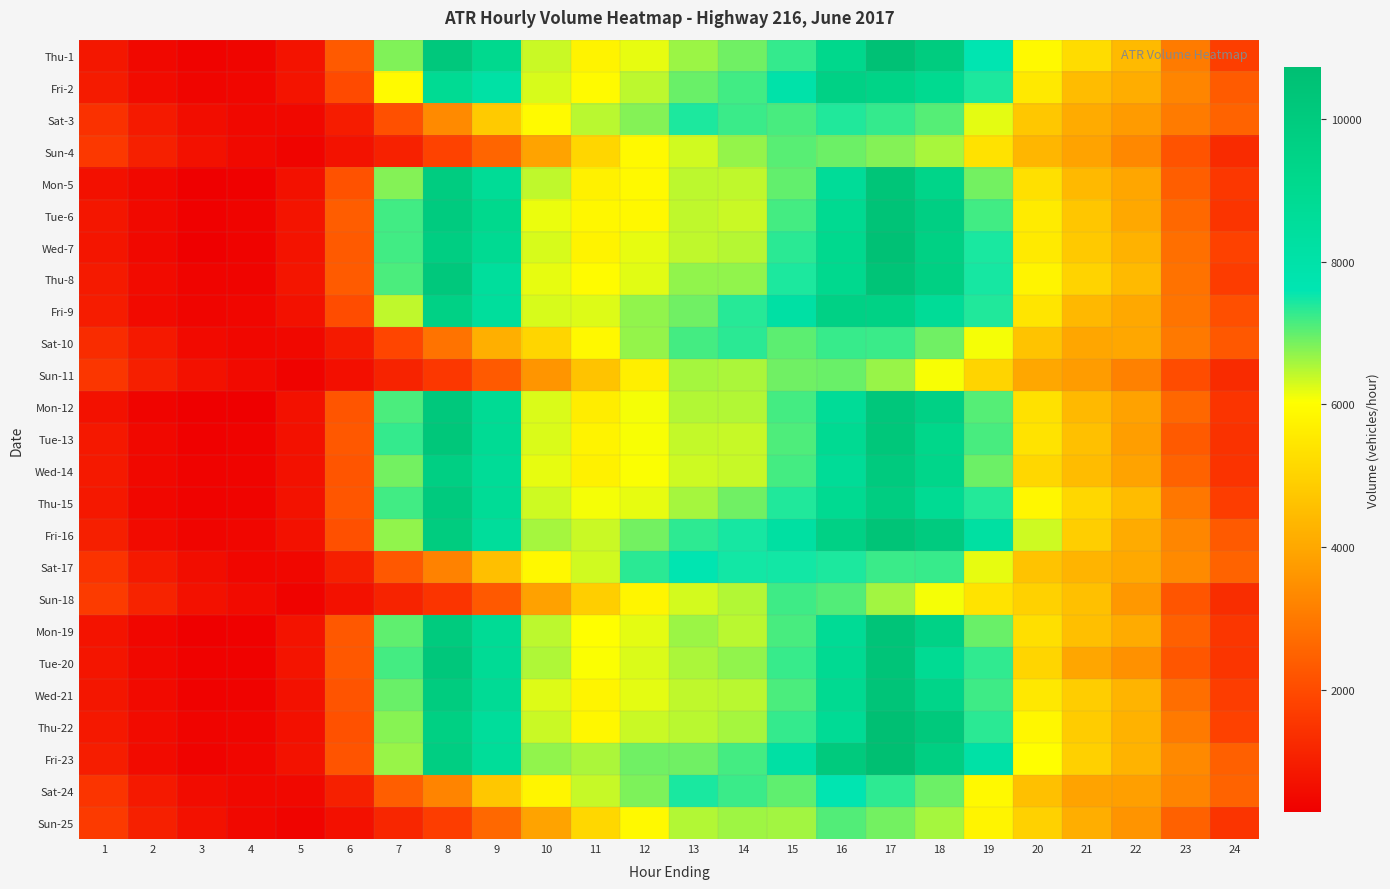

Reading left to right, transcribe all the data shown in this chart.

Thu-1: 1=845	2=493	3=388	4=430	5=746	6=2334	7=6814	8=10136	9=9047	10=6361	11=5764	12=6177	13=6643	14=6908	15=7273	16=9129	17=10568	18=9912	19=7635	20=5906	21=5218	22=4433	23=3041	24=1742
Fri-2: 1=933	2=581	3=432	4=454	5=770	6=1998	7=5938	8=8835	9=8139	10=6283	11=5938	12=6432	13=6942	14=7188	15=7948	16=9569	17=9431	18=8968	19=7425	20=5536	21=4493	22=4139	23=3270	24=2373
Sat-3: 1=1429	2=891	3=604	4=497	5=497	6=955	7=2117	8=3355	9=4813	10=5921	11=6460	12=6790	13=7419	14=7227	15=7154	16=7394	17=7272	18=7079	19=6200	20=4754	21=4067	22=3729	23=3032	24=2526
Sun-4: 1=1599	2=1044	3=712	4=531	5=414	6=725	7=1065	8=1808	9=2574	10=3886	11=5100	12=5905	13=6325	14=6685	15=7057	16=6933	17=6776	18=6558	19=5352	20=4340	21=3886	22=3324	23=2171	24=1278
Mon-5: 1=668	2=492	3=301	4=351	5=696	6=2169	7=6788	8=9904	9=8725	10=6427	11=5723	12=5905	13=6434	14=6421	15=6979	16=8638	17=10346	18=9344	19=6878	20=5327	21=4416	22=3979	23=2433	24=1575
Tue-6: 1=809	2=530	3=350	4=404	5=766	6=2396	7=7182	8=9965	9=9079	10=6161	11=5858	12=5883	13=6417	14=6359	15=7171	16=8915	17=10448	18=9692	19=7200	20=5582	21=4697	22=4011	23=2624	24=1499
Wed-7: 1=791	2=521	3=337	4=388	5=754	6=2342	7=7191	8=9768	9=8909	10=6280	11=5770	12=6171	13=6423	14=6475	15=7334	16=9053	17=10560	18=9626	19=7439	20=5562	21=4798	22=4238	23=2792	24=1789
Thu-8: 1=910	2=562	3=402	4=417	5=802	6=2361	7=7124	8=10136	9=8492	10=6166	11=5956	12=6215	13=6697	14=6710	15=7413	16=9047	17=10414	18=9685	19=7466	20=5777	21=5017	22=4436	23=2847	24=1669
Fri-9: 1=963	2=542	3=437	4=453	5=705	6=2048	7=6424	8=9574	9=8484	10=6283	11=6225	12=6693	13=6910	14=7347	15=8167	16=9597	17=9556	18=8678	19=7404	20=5446	21=4383	22=4011	23=2904	24=2103
Sat-10: 1=1315	2=880	3=554	4=468	5=498	6=921	7=1876	8=2870	9=4174	10=5073	11=5886	12=6687	13=7162	14=7342	15=7031	16=7258	17=7233	18=6900	19=6085	20=4651	21=3965	22=4002	23=3005	24=2286
Sun-11: 1=1545	2=1017	3=694	4=548	5=392	6=654	7=1125	8=1568	9=2346	10=3600	11=4644	12=5672	13=6581	14=6548	15=6897	16=6957	17=6661	18=6066	19=5042	20=3986	21=3754	22=3171	23=2031	24=1287
Mon-12: 1=720	2=418	3=297	4=332	5=706	6=2216	7=7136	8=10122	9=8802	10=6245	11=5615	12=6090	13=6505	14=6492	15=7168	16=8689	17=10195	18=9589	19=7073	20=5342	21=4398	22=3866	23=2605	24=1515
Tue-13: 1=847	2=510	3=358	4=381	5=712	6=2283	7=7275	8=10222	9=8811	10=6265	11=5769	12=6065	13=6396	14=6378	15=7114	16=8897	17=10224	18=9248	19=7158	20=5379	21=4557	22=3793	23=2340	24=1451
Wed-14: 1=877	2=492	3=398	4=402	5=719	6=2226	7=6896	8=9689	9=8702	10=6183	11=5719	12=6060	13=6345	14=6387	15=7170	16=8707	17=10007	18=9292	19=6917	20=5112	21=4493	22=3891	23=2500	24=1478
Thu-15: 1=852	2=479	3=392	4=419	5=742	6=2243	7=7197	8=10023	9=8737	10=6334	11=6096	12=6169	13=6586	14=6900	15=7402	16=8915	17=9821	18=8846	19=7374	20=5873	21=5105	22=4490	23=2959	24=1696
Fri-16: 1=1010	2=582	3=427	4=453	5=722	6=2123	7=6707	8=9919	9=8524	10=6587	11=6364	12=6893	13=7306	14=7455	15=8225	16=9591	17=10415	18=9940	19=8244	20=6327	21=4889	22=4069	23=3291	24=2324
Sat-17: 1=1464	2=876	3=605	4=450	5=467	6=1012	7=2284	8=3190	9=4553	10=5890	11=6326	12=7339	13=7650	14=7477	15=7469	16=7418	17=7238	18=7256	19=6168	20=4643	21=4308	22=4033	23=3368	24=2536
Sun-18: 1=1659	2=1096	3=711	4=567	5=387	6=707	7=1129	8=1508	9=2301	10=3842	11=4885	12=5809	13=6290	14=6497	15=7222	16=7092	17=6611	18=6095	19=5379	20=4973	21=4567	22=3663	23=2227	24=1351
Mon-19: 1=757	2=459	3=335	4=347	5=765	6=2282	7=7013	8=9973	9=8754	10=6437	11=6022	12=6201	13=6652	14=6468	15=7142	16=8754	17=10387	18=9526	19=6943	20=5295	21=4536	22=4069	23=2464	24=1546
Tue-20: 1=800	2=488	3=372	4=376	5=767	6=2279	7=7165	8=10191	9=8786	10=6512	11=6043	12=6251	13=6541	14=6710	15=7262	16=8899	17=10370	18=8872	19=7302	20=5066	21=3980	22=3532	23=2247	24=1527
Wed-21: 1=812	2=556	3=363	4=390	5=703	6=2201	7=6947	8=9925	9=8764	10=6228	11=5779	12=6197	13=6410	14=6467	15=7135	16=8925	17=10369	18=9339	19=7205	20=5495	21=4861	22=4292	23=2780	24=1693
Thu-22: 1=866	2=577	3=403	4=426	5=673	6=2149	7=6773	8=9679	9=8543	10=6362	11=5866	12=6359	13=6466	14=6591	15=7278	16=8781	17=10687	18=10100	19=7342	20=5856	21=4840	22=4255	23=3008	24=1800
Fri-23: 1=975	2=579	3=392	4=446	5=729	6=2204	7=6669	8=9779	9=8590	10=6699	11=6548	12=6906	13=6900	14=7178	15=8159	16=10053	17=10726	18=9729	19=8073	20=6013	21=4950	22=4273	23=3350	24=2470
Sat-24: 1=1479	2=876	3=600	4=501	5=492	6=1043	7=2430	8=3243	9=4733	10=5797	11=6377	12=6816	13=7430	14=7240	15=7008	16=7632	17=7312	18=6917	19=5914	20=4585	21=3918	22=3820	23=3243	24=2530
Sun-25: 1=1630	2=1047	3=709	4=491	5=407	6=675	7=1192	8=1687	9=2627	10=3922	11=5116	12=5915	13=6494	14=6612	15=6599	16=7093	17=6889	18=6571	19=5777	20=4971	21=4155	22=3578	23=2480	24=1516